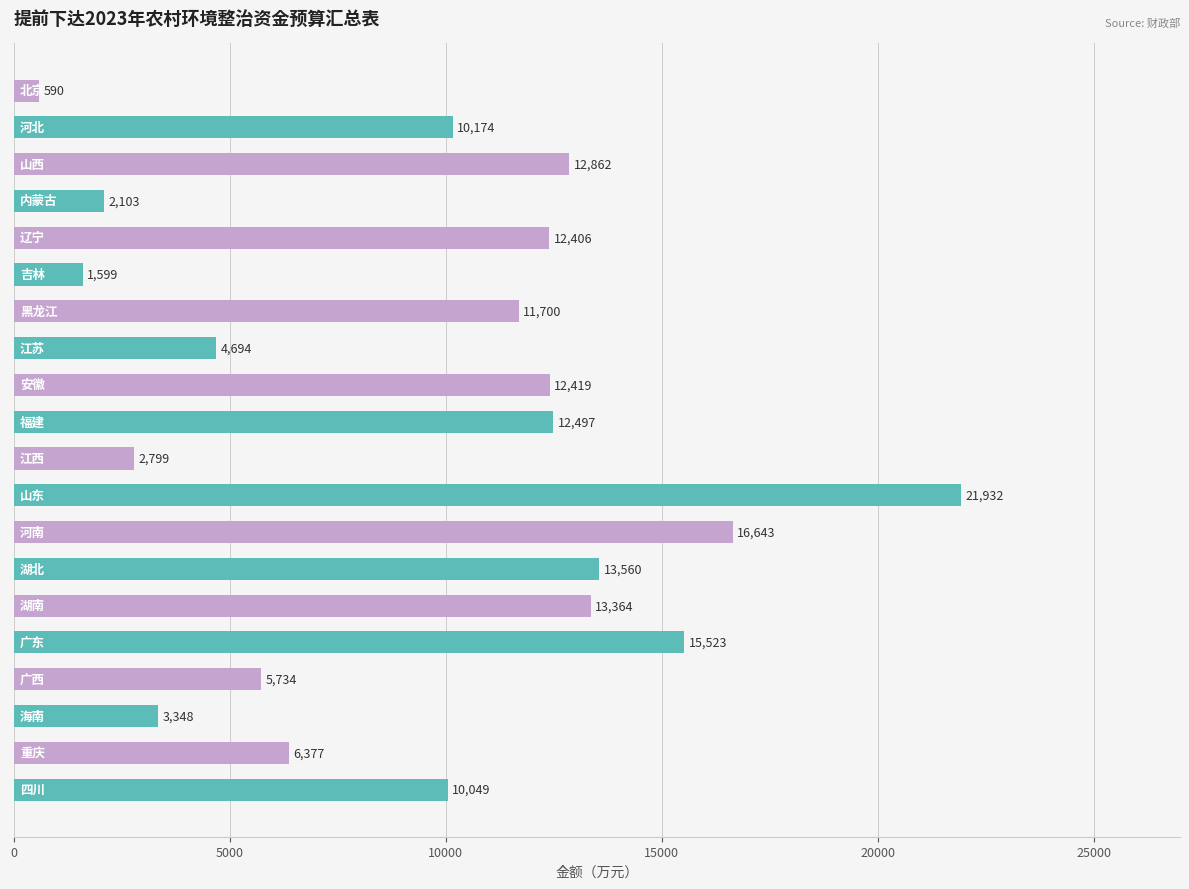

What is the difference between the maximum and minimum values?

21342